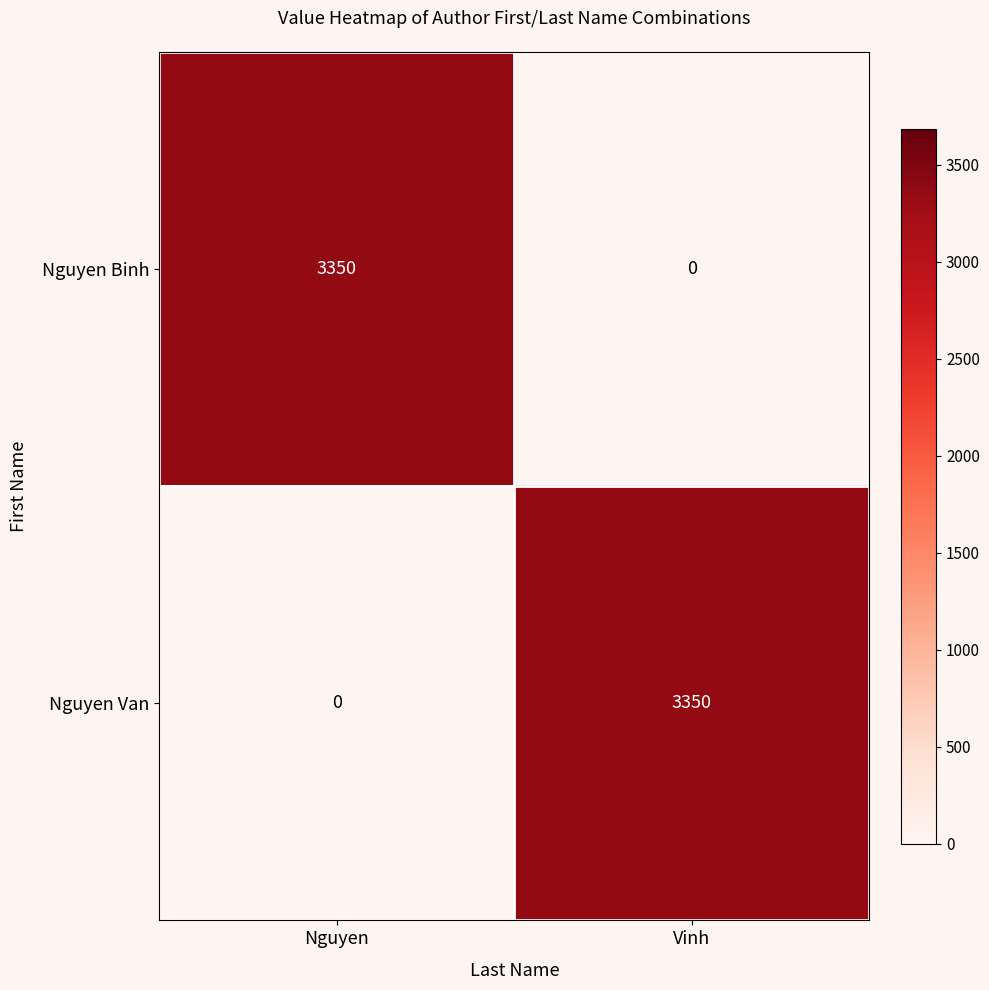

What is the average value of the Nguyen Van series?

1675